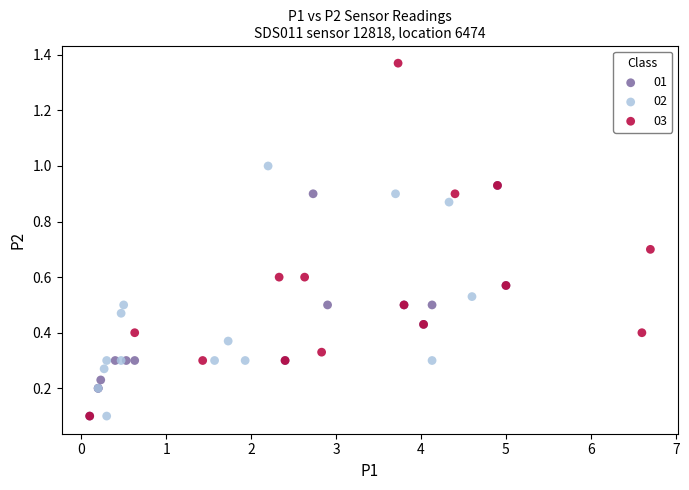

Which series has the widest spread of Y values?

03